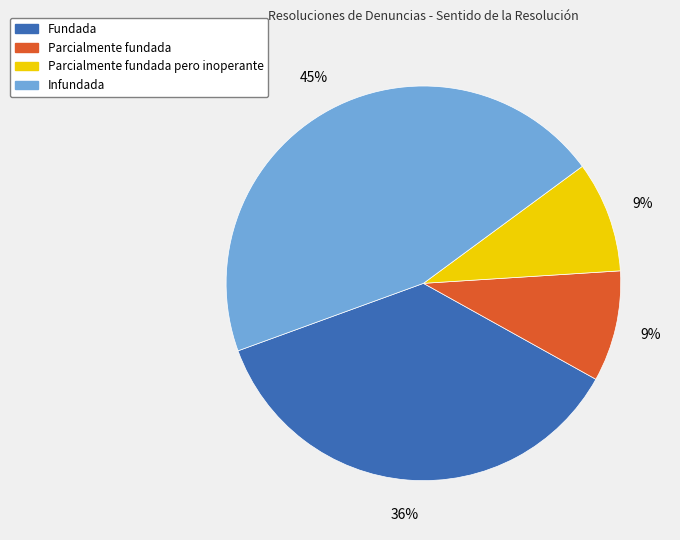

Does Infundada account for over 50% of the chart?

No